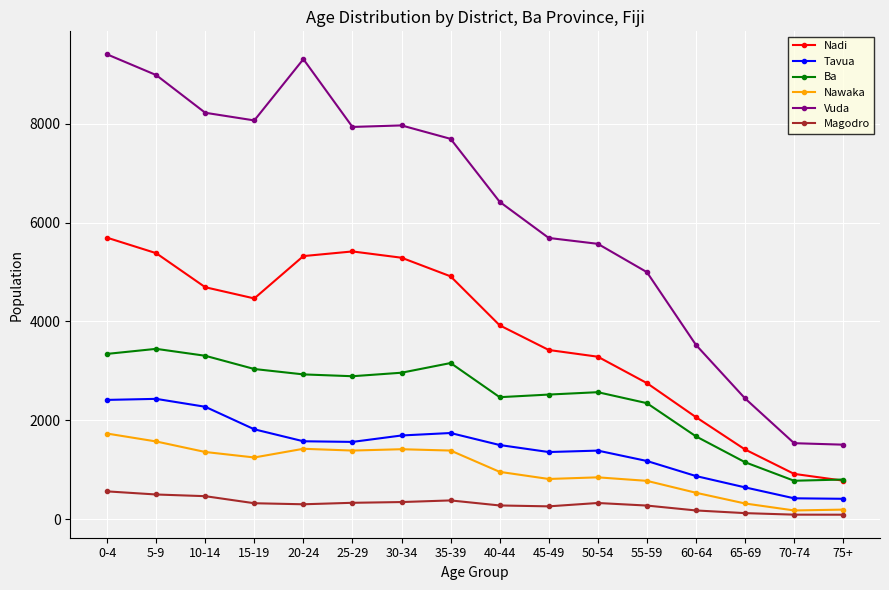

What is the difference between the Tavua values at 65-69 and 50-54?

744